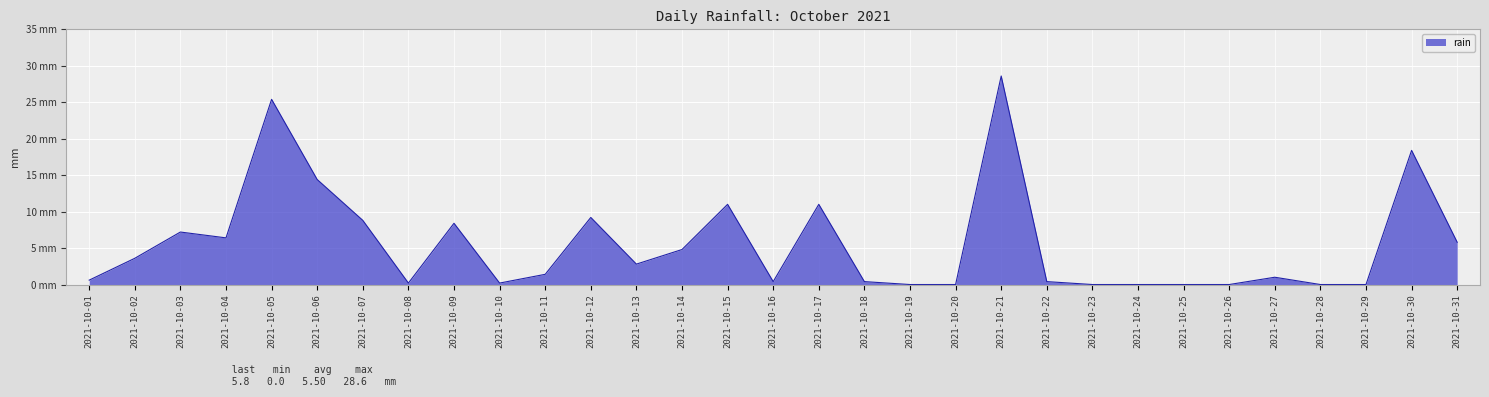

Is this an area chart (filled region under the line)?

Yes